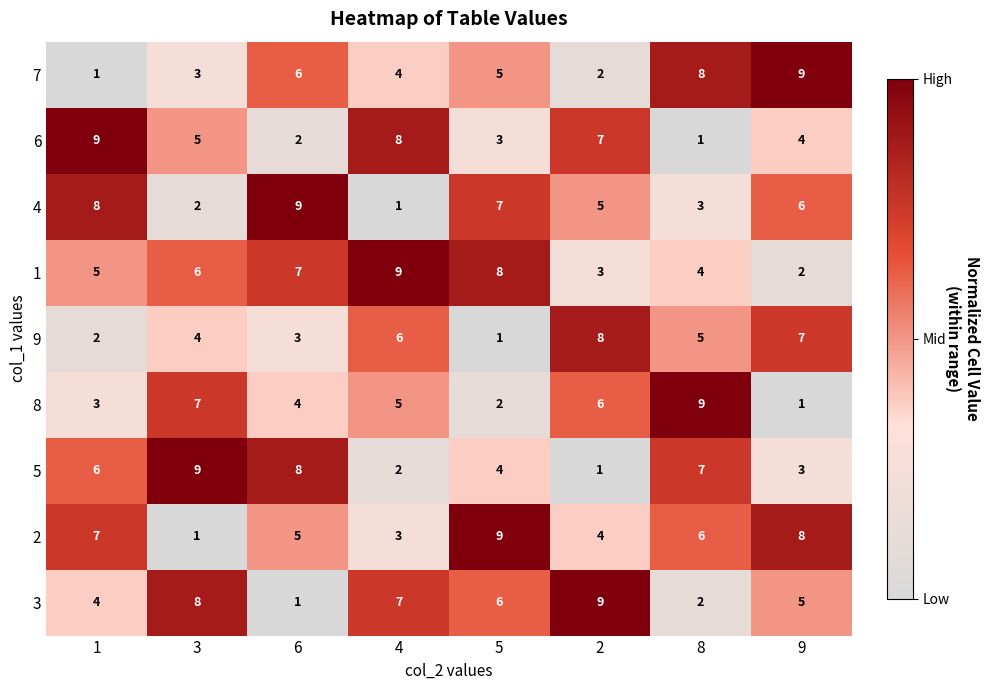

How many 8 values are between 3 and 7?

5